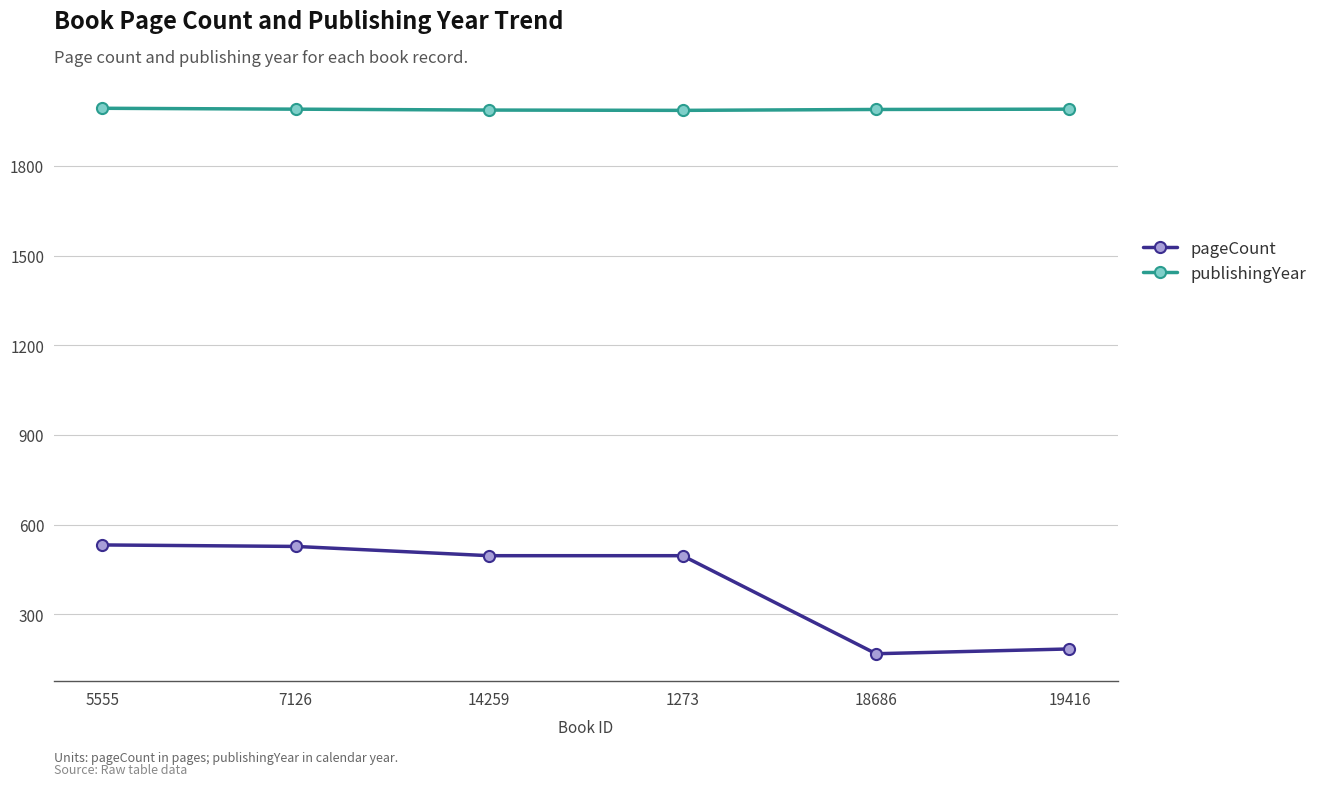

True or false: pageCount and publishingYear intersect in this chart.

False